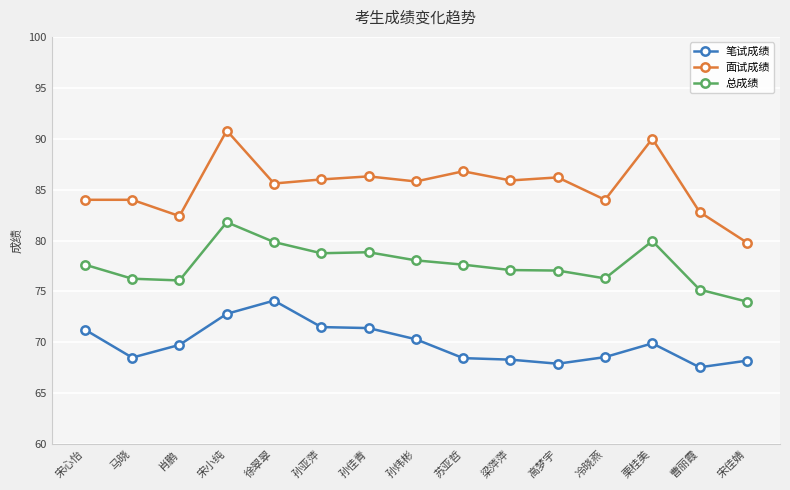

Which series changed the most between 宋小纯 and 宋佳婧?

面试成绩